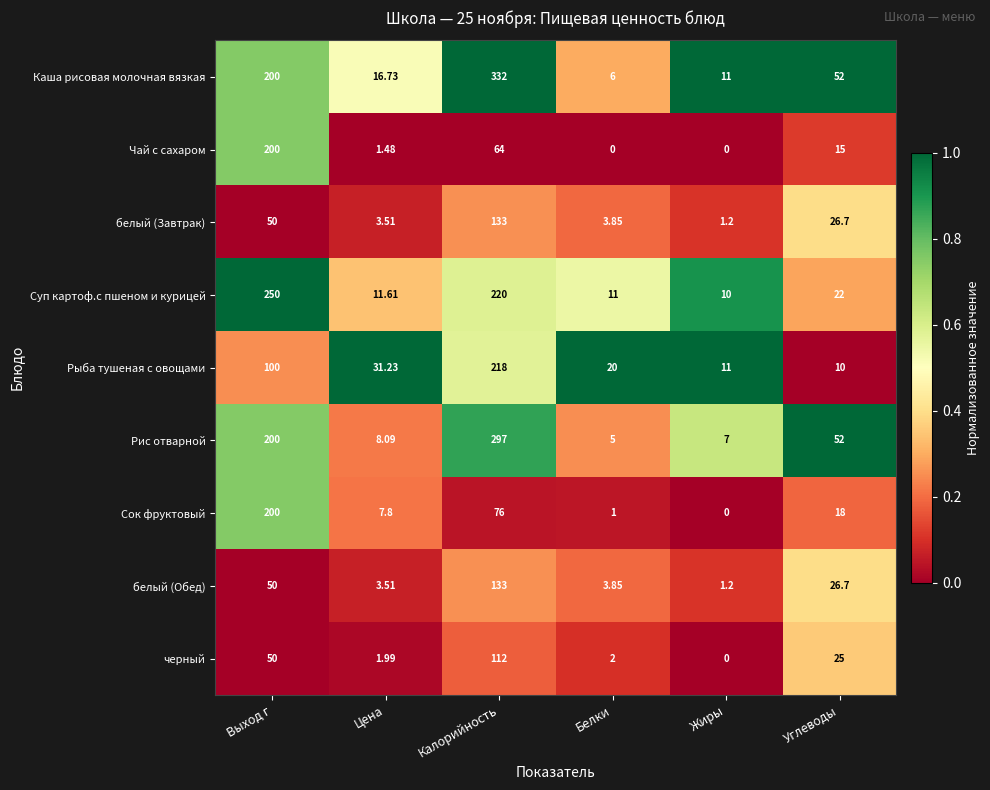

Is the value of Рыба тушеная с овощами at Жиры greater than the value of белый (Обед) at Жиры?

Yes